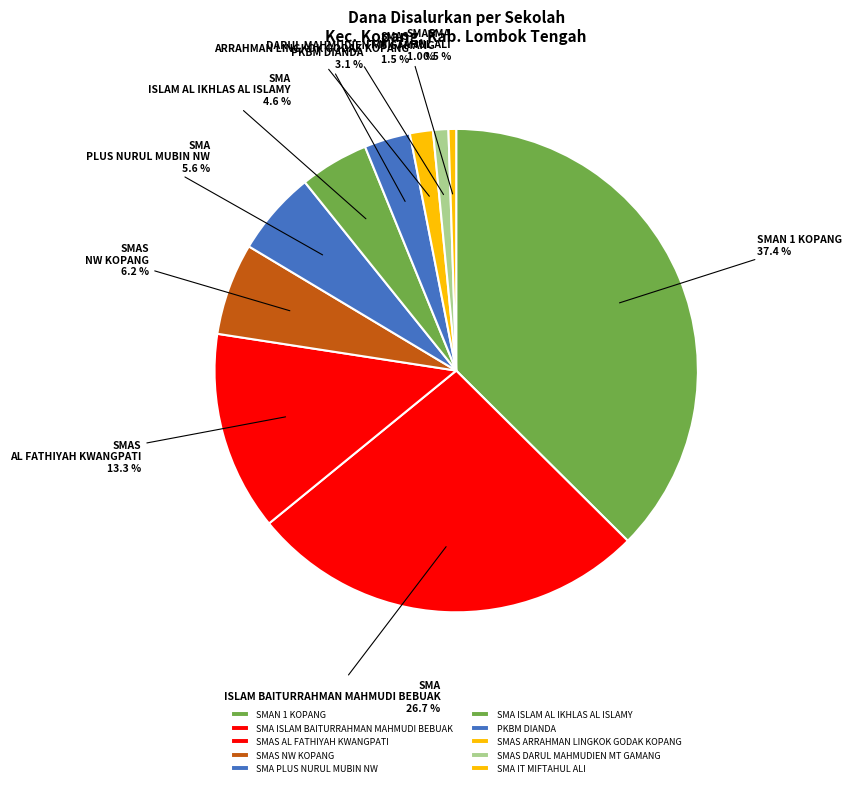

Which category has the smallest portion of the pie?

SMA IT MIFTAHUL ALI